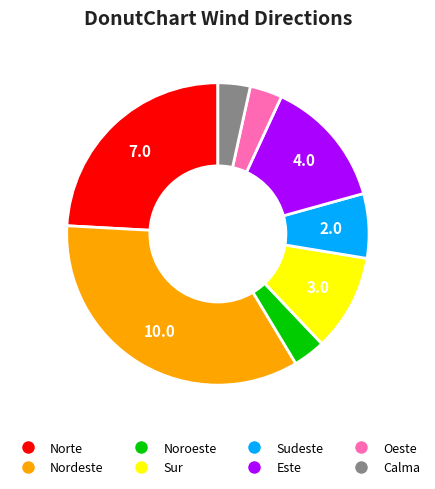

Approximately how many times larger is the value at Norte compared to Sur?

2.3